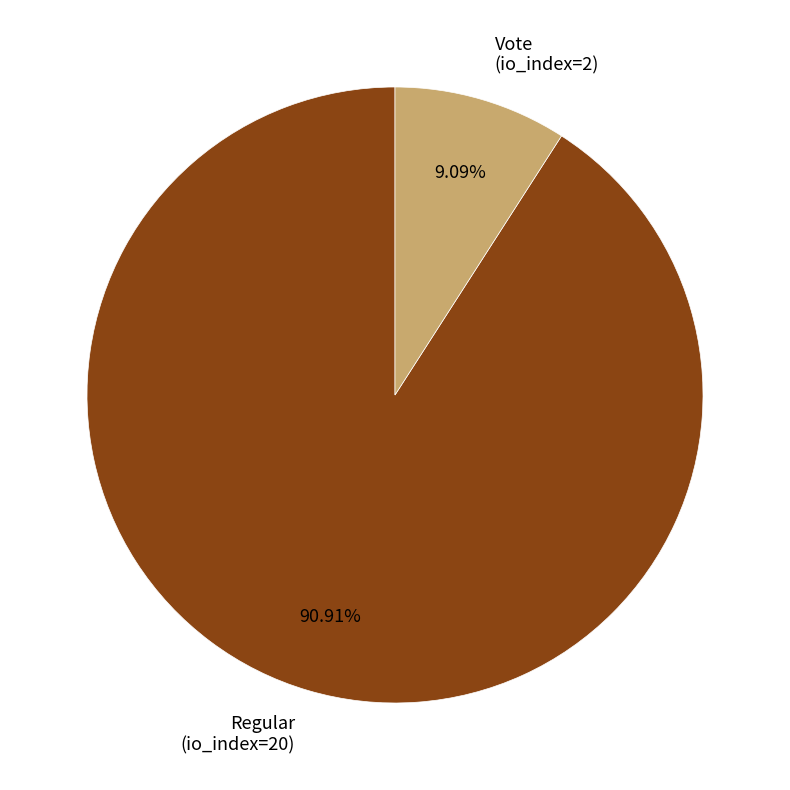

Rank the categories by value from highest to lowest.

Regular (io_index=20), Vote (io_index=2)